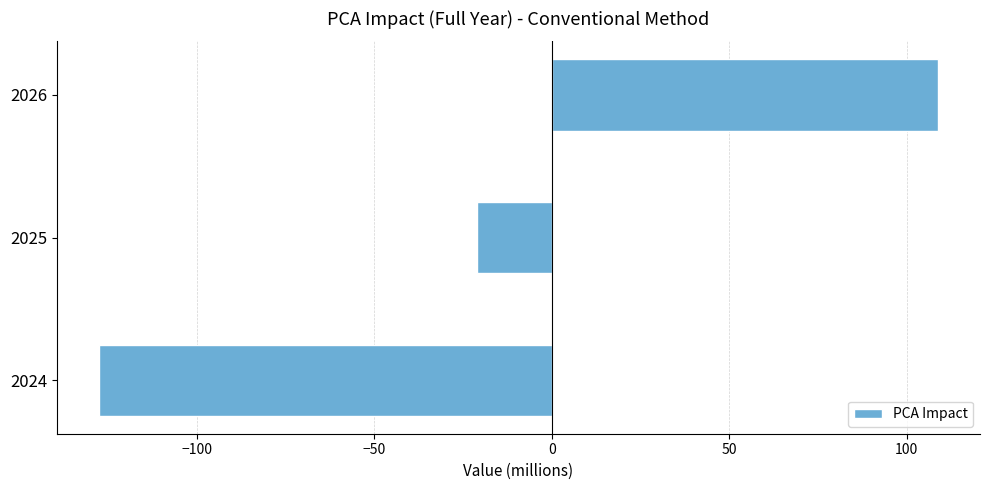

What is the sum of all values?

-39.8